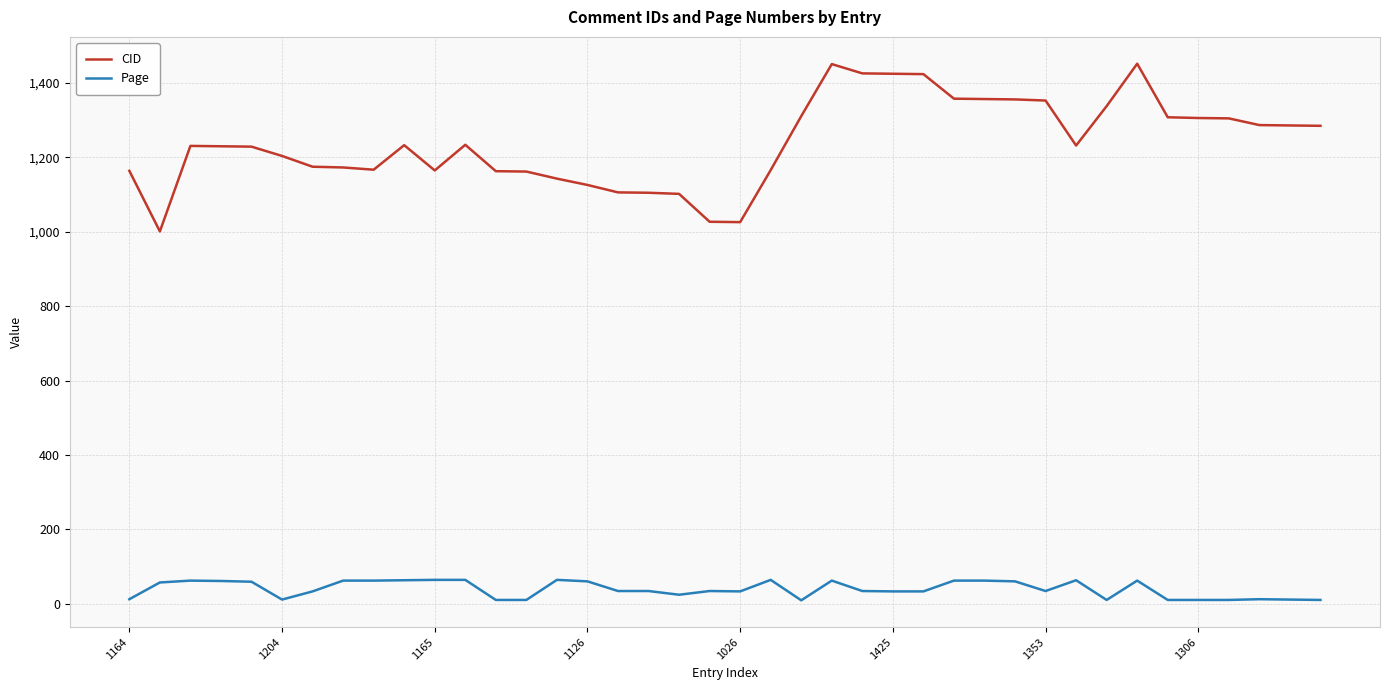

Which series has the largest total across all categories?

CID